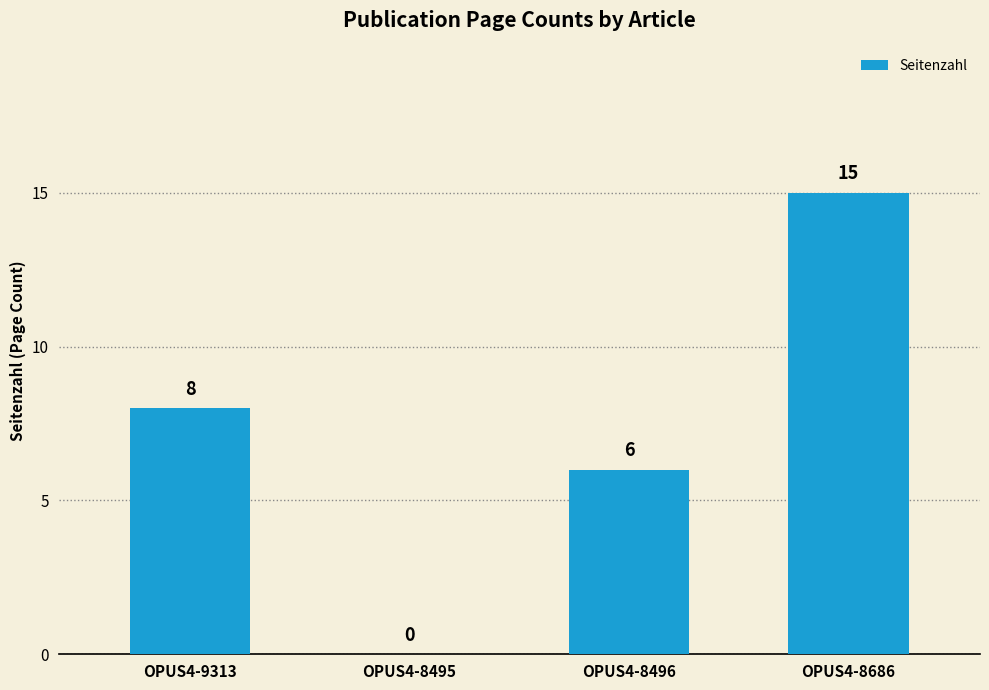

Is it true that the value at OPUS4-9313 is 8?

True